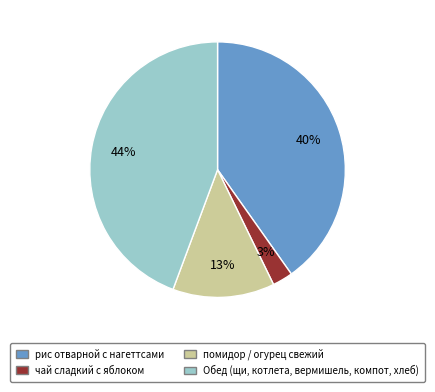

To the nearest percent, what is the average slice percentage?

25%